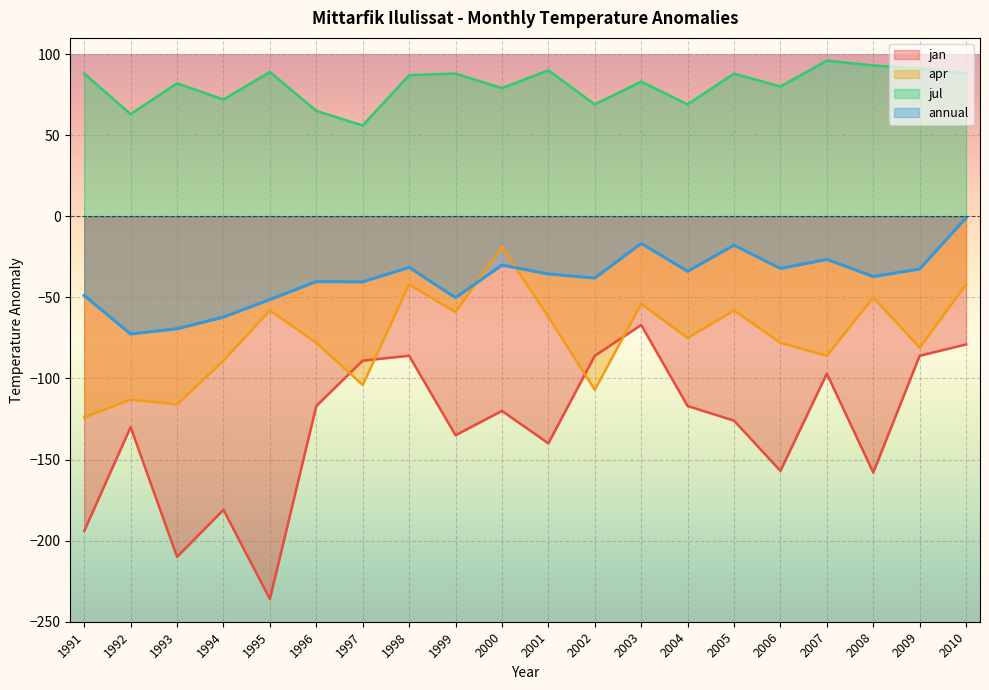

What is the value of the jul point at the 19th from the left?

91.0